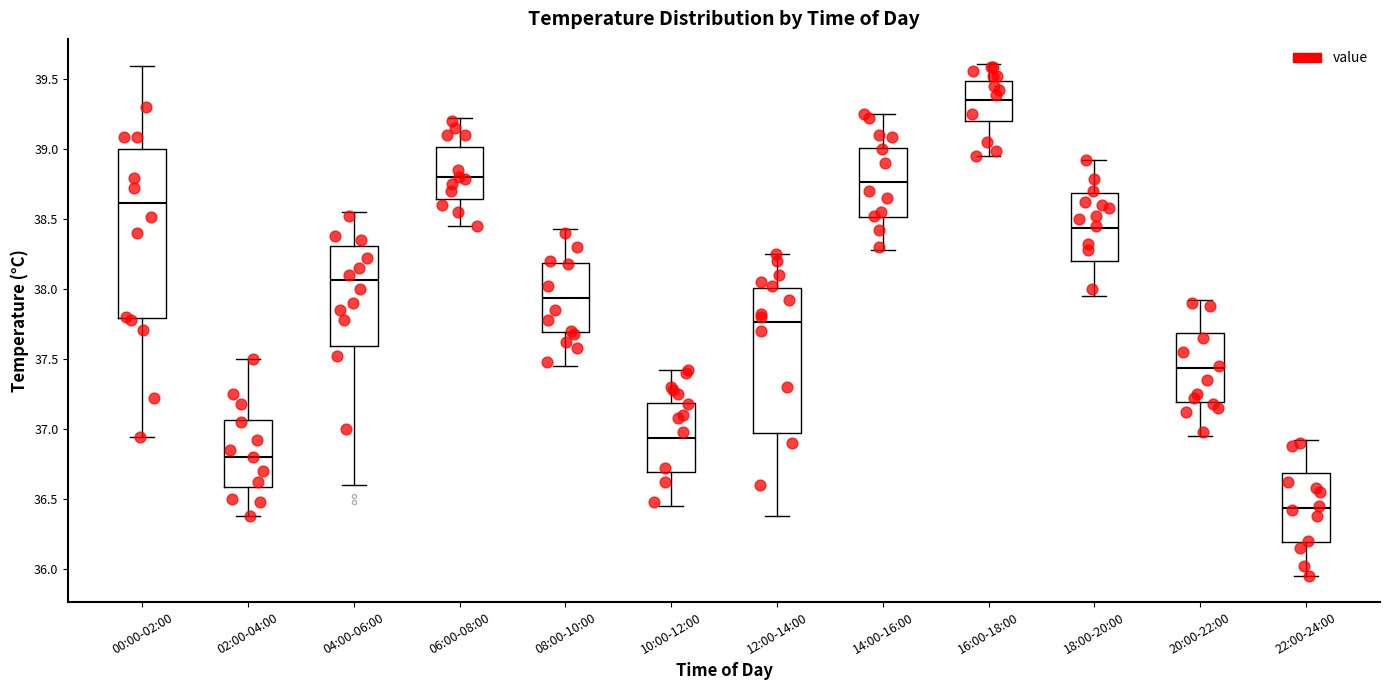

Reading left to right, transcribe this box plot: for each box, give where its median line is, the range the box spans, and where its two whiskers end, as read against the y-axis. The values are not printed on the chart, so give them approximately, as read against the axis.

00:00-02:00: median 38.60, box 37.80 to 39.00, whiskers 36.95 to 39.60
02:00-04:00: median 36.80, box 36.60 to 37.05, whiskers 36.40 to 37.50
04:00-06:00: median 38.05, box 37.60 to 38.30, whiskers 36.60 to 38.55
06:00-08:00: median 38.80, box 38.65 to 39.00, whiskers 38.45 to 39.20
08:00-10:00: median 37.95, box 37.70 to 38.20, whiskers 37.45 to 38.45
10:00-12:00: median 36.95, box 36.70 to 37.20, whiskers 36.45 to 37.40
12:00-14:00: median 37.75, box 37.00 to 38.00, whiskers 36.40 to 38.25
14:00-16:00: median 38.75, box 38.50 to 39.00, whiskers 38.30 to 39.25
16:00-18:00: median 39.35, box 39.20 to 39.50, whiskers 38.95 to 39.60
18:00-20:00: median 38.45, box 38.20 to 38.70, whiskers 37.95 to 38.90
20:00-22:00: median 37.45, box 37.20 to 37.70, whiskers 36.95 to 37.90
22:00-24:00: median 36.45, box 36.20 to 36.70, whiskers 35.95 to 36.90